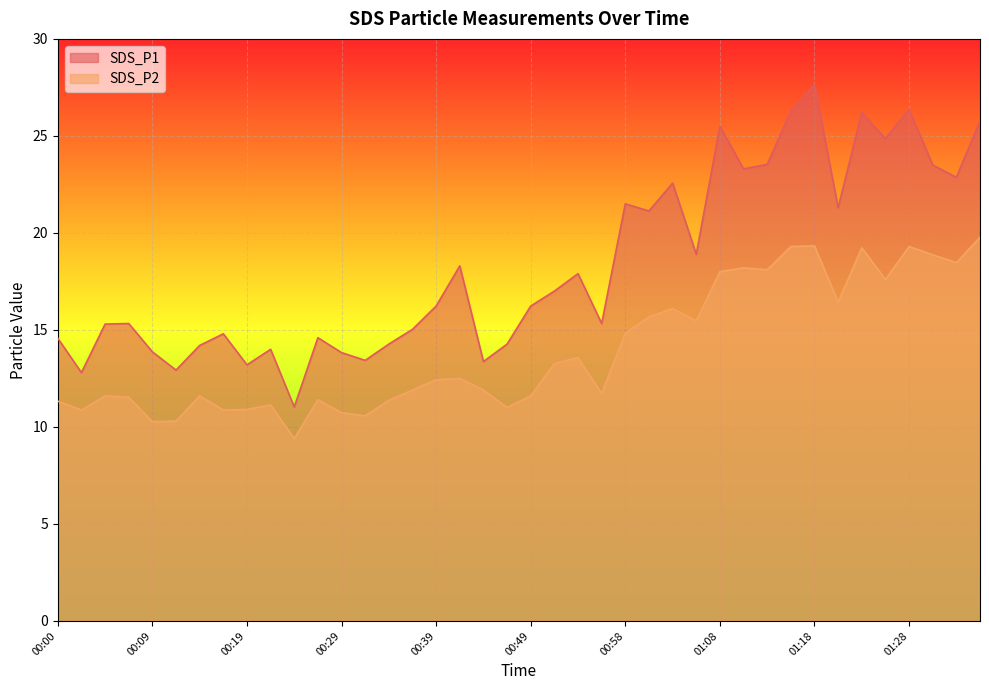

True or false: SDS_P2 has more than 1 points higher than both neighbors.

True